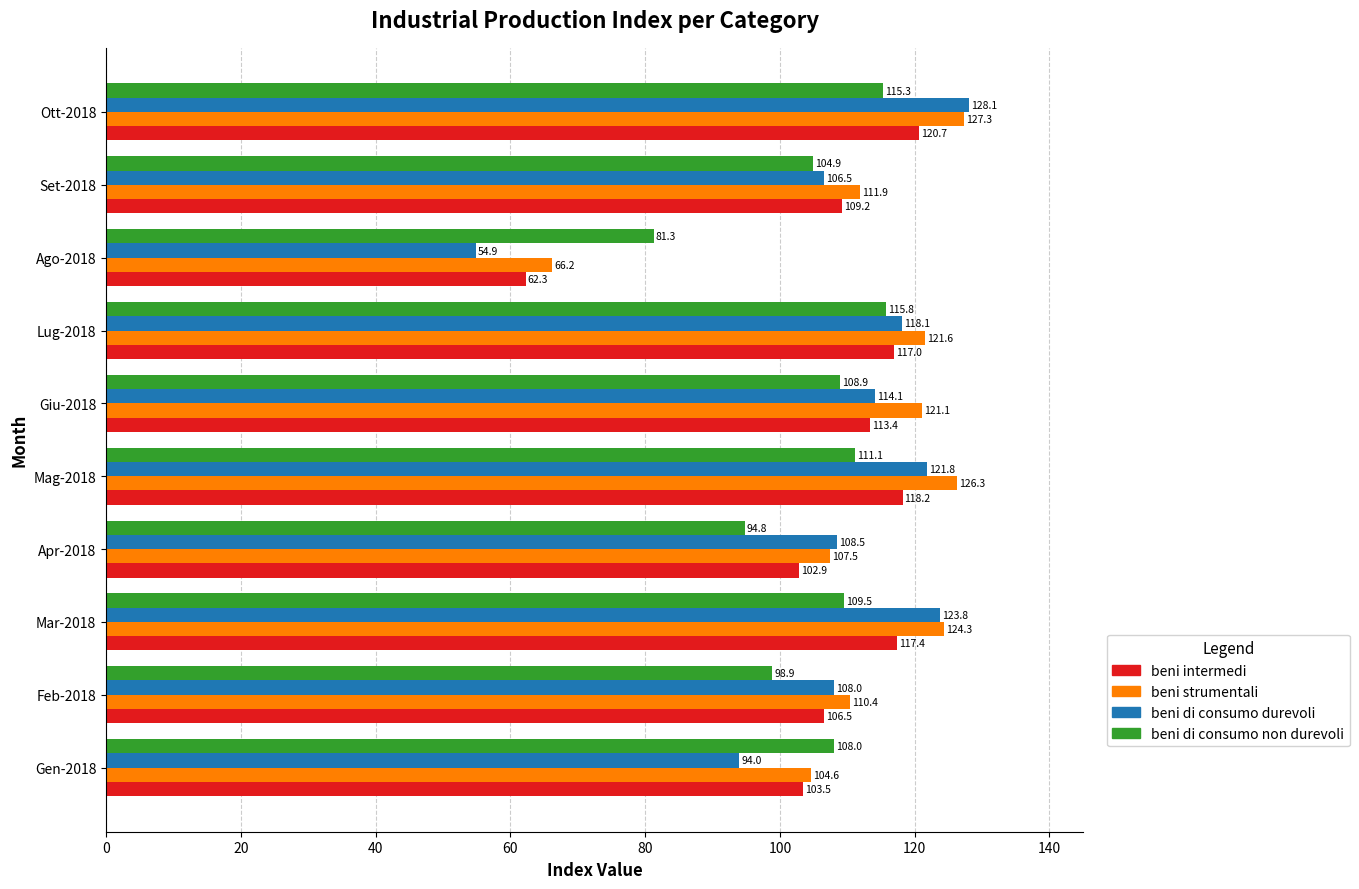

At which label is beni di consumo non durevoli closest to 98?

Feb-2018